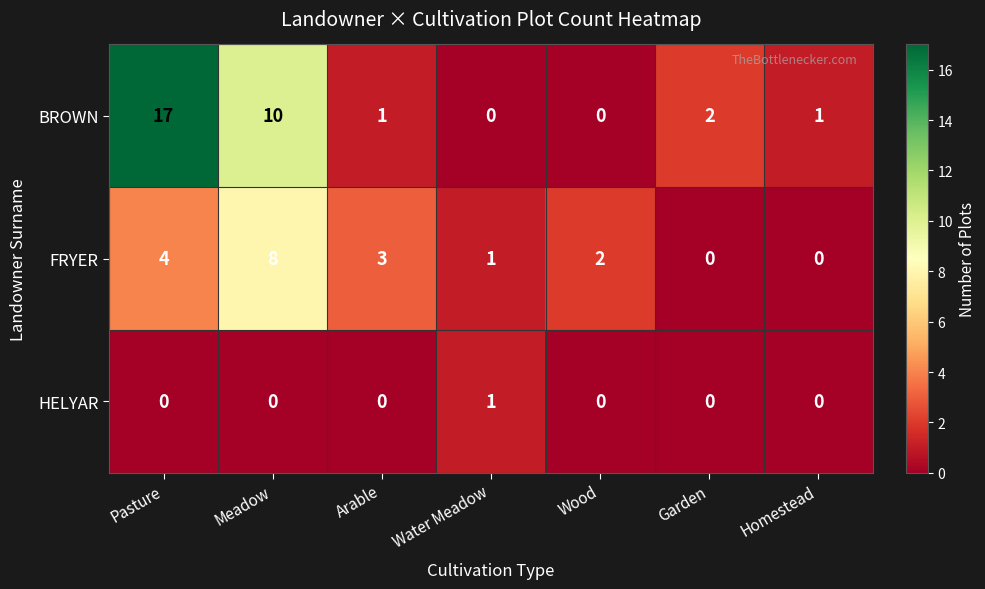

At how many categories does at least one series exceed 13?

1